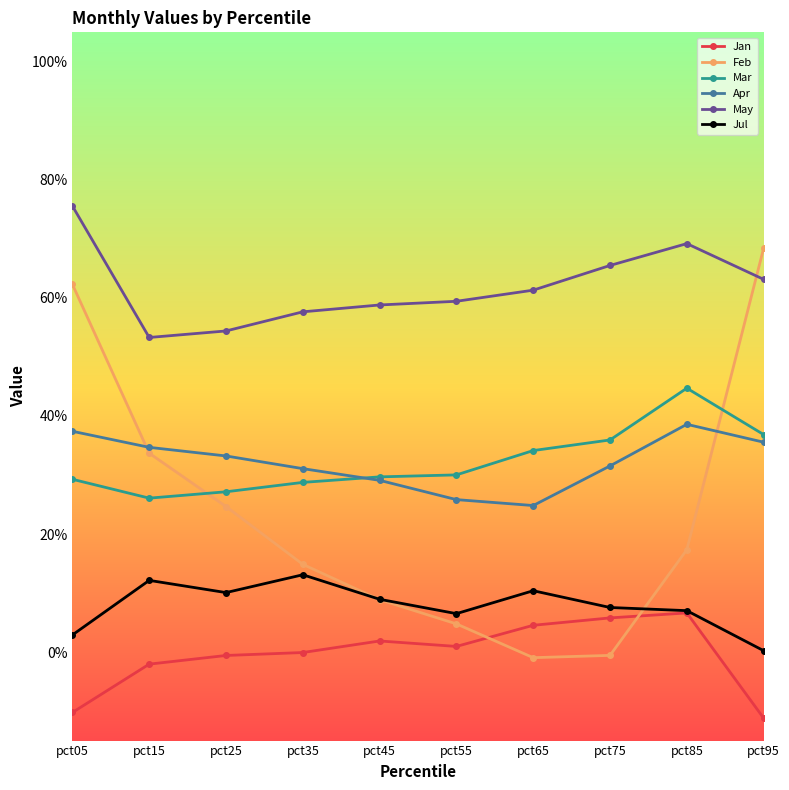

At which category is the sum across all series the highest?

pct05